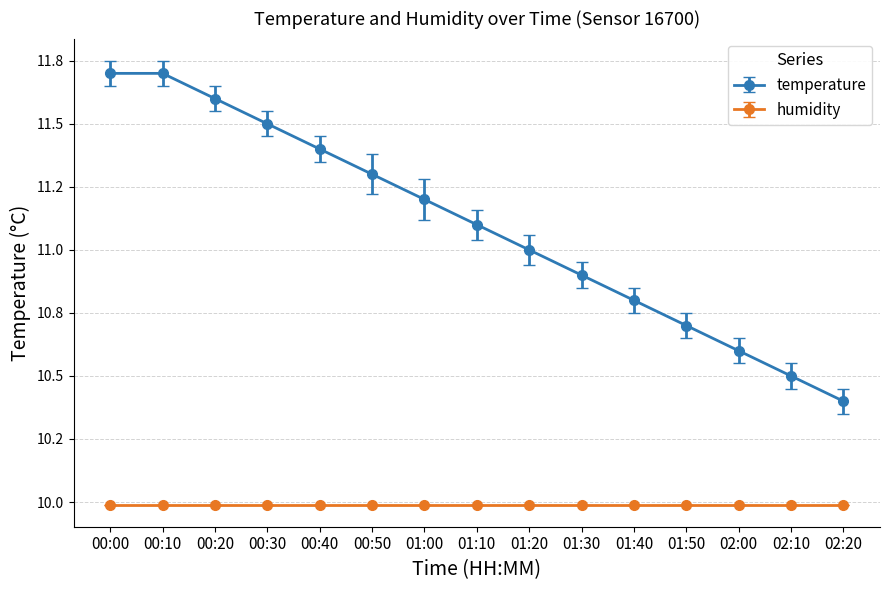

Is this an area chart (filled region under the line)?

No